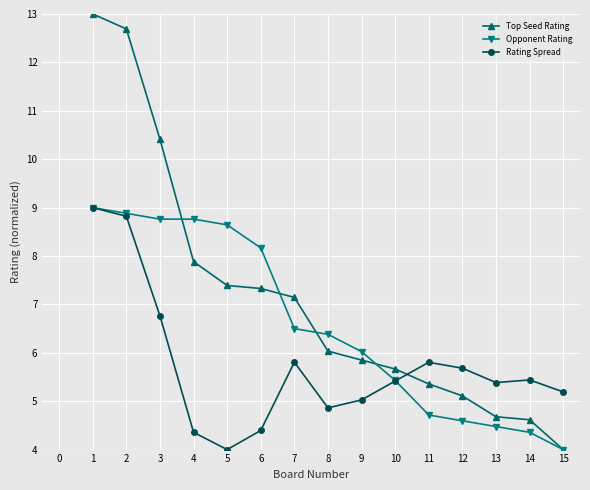

At how many categories does at least one series exceed 12?

2